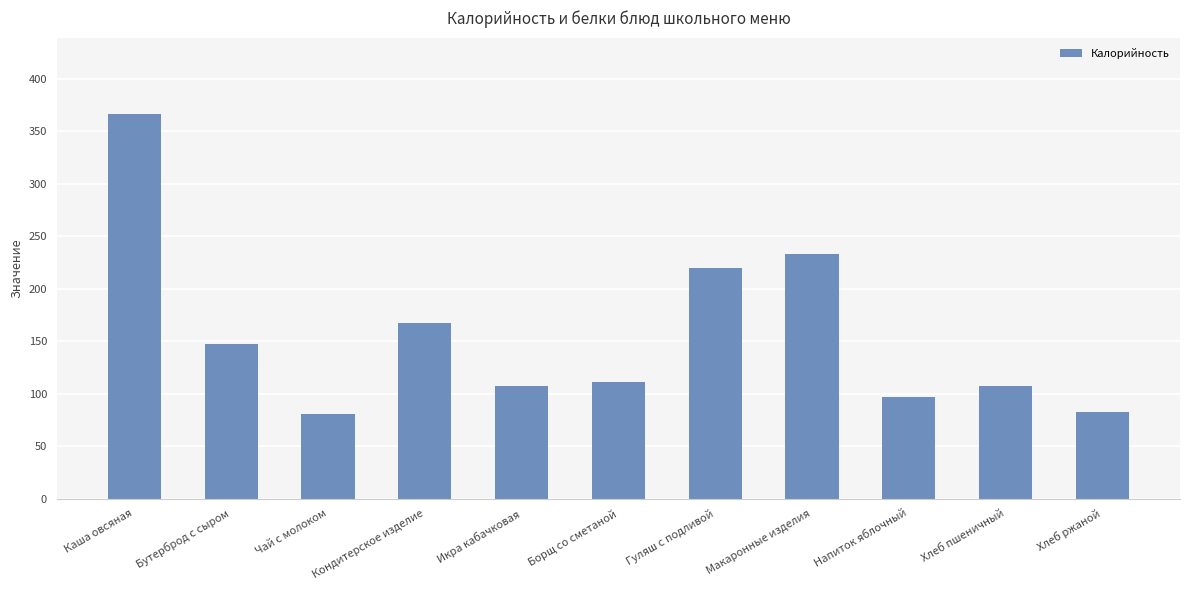

What is the approximate value at Напиток яблочный?

97